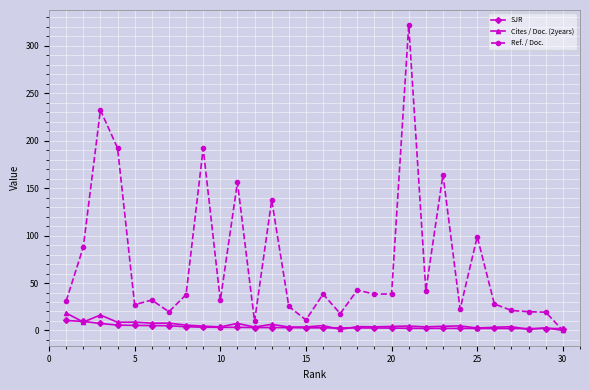

True or false: Cites / Doc. (2years) has more than 2 interior local peaks.

True